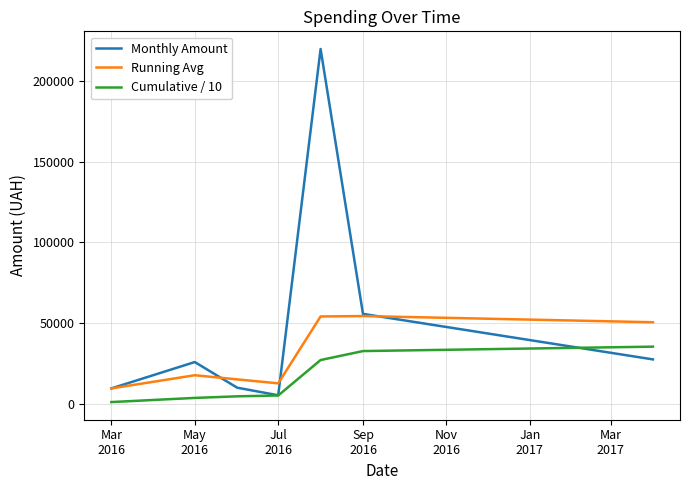

What is the maximum value for Monthly Amount?

219964.6